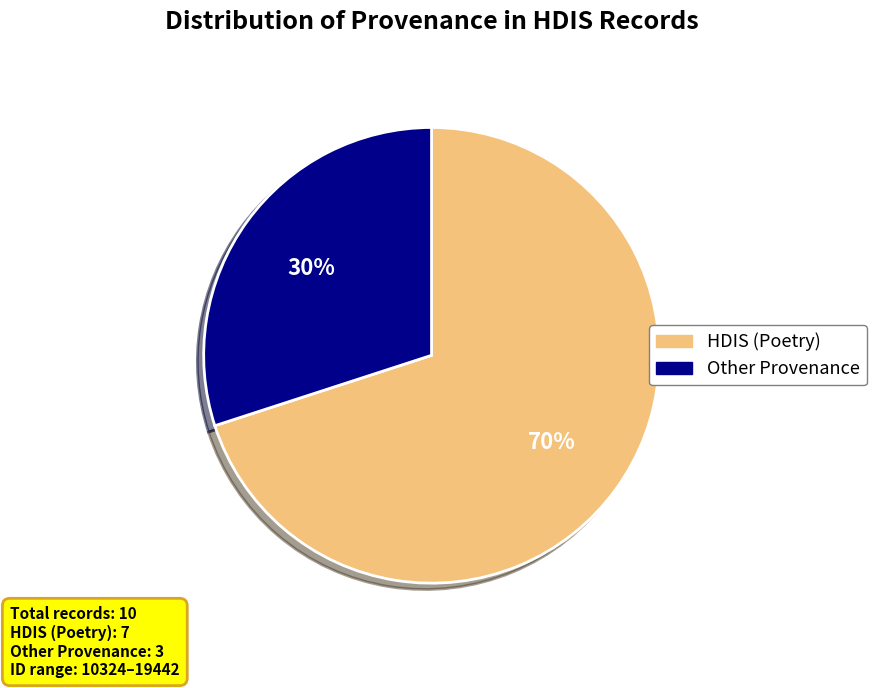

Is there a majority slice in this chart?

Yes